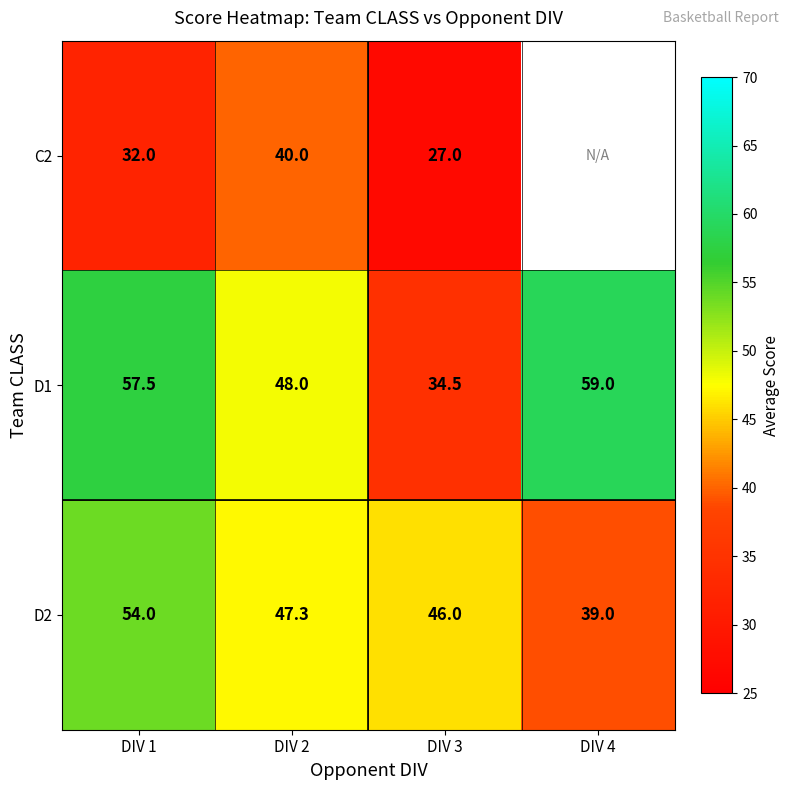

The D1 series shows 59.0 at DIV 4. True or false?

True